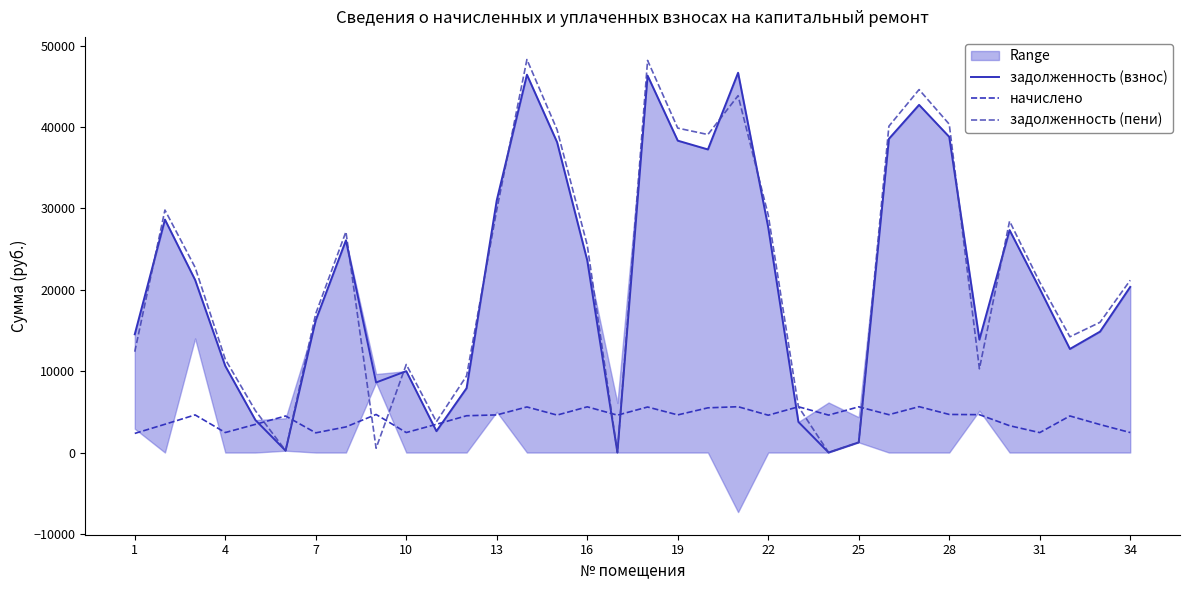

What is the spread (max minus min) of values at 32?

12573.2